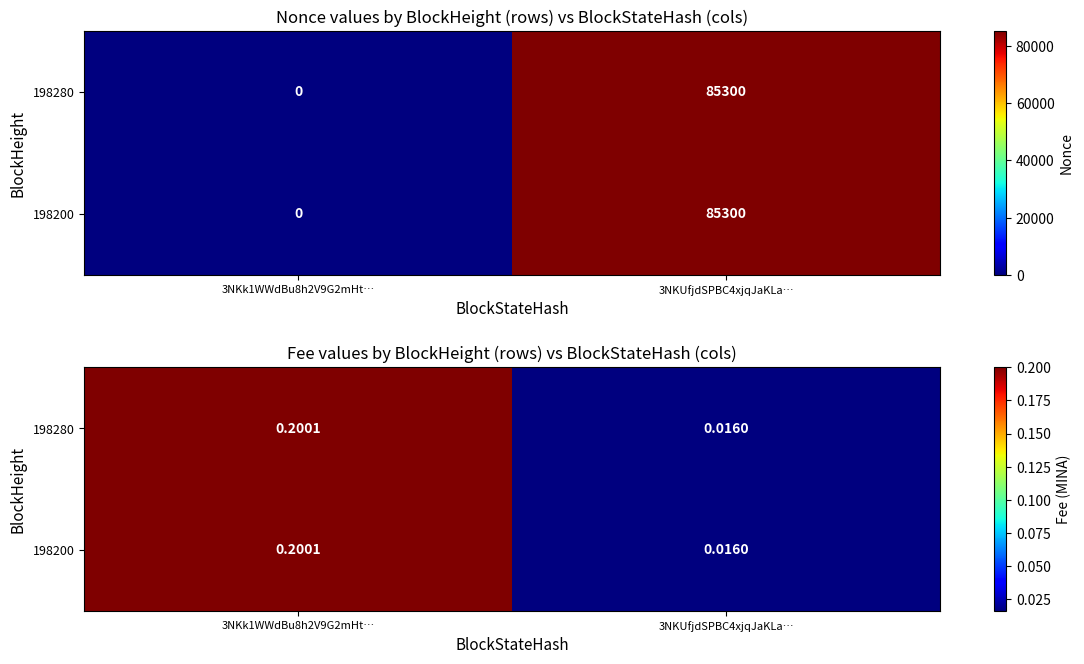

What is the average value of the 198200 series?

0.1